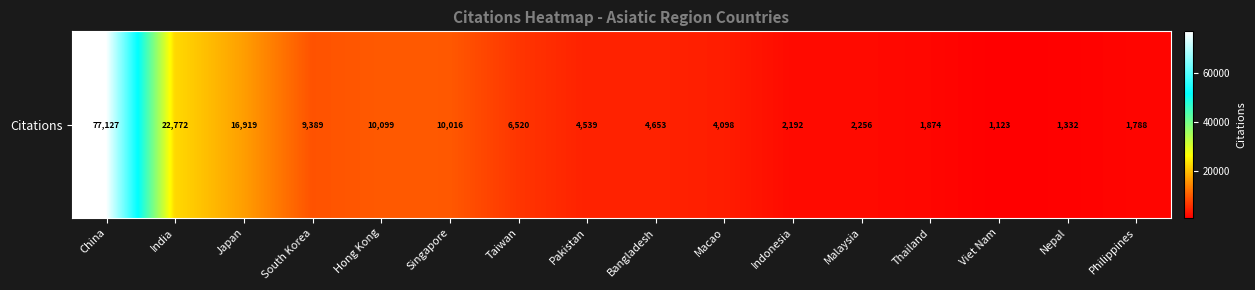

What is the minimum value shown in the chart?

1123